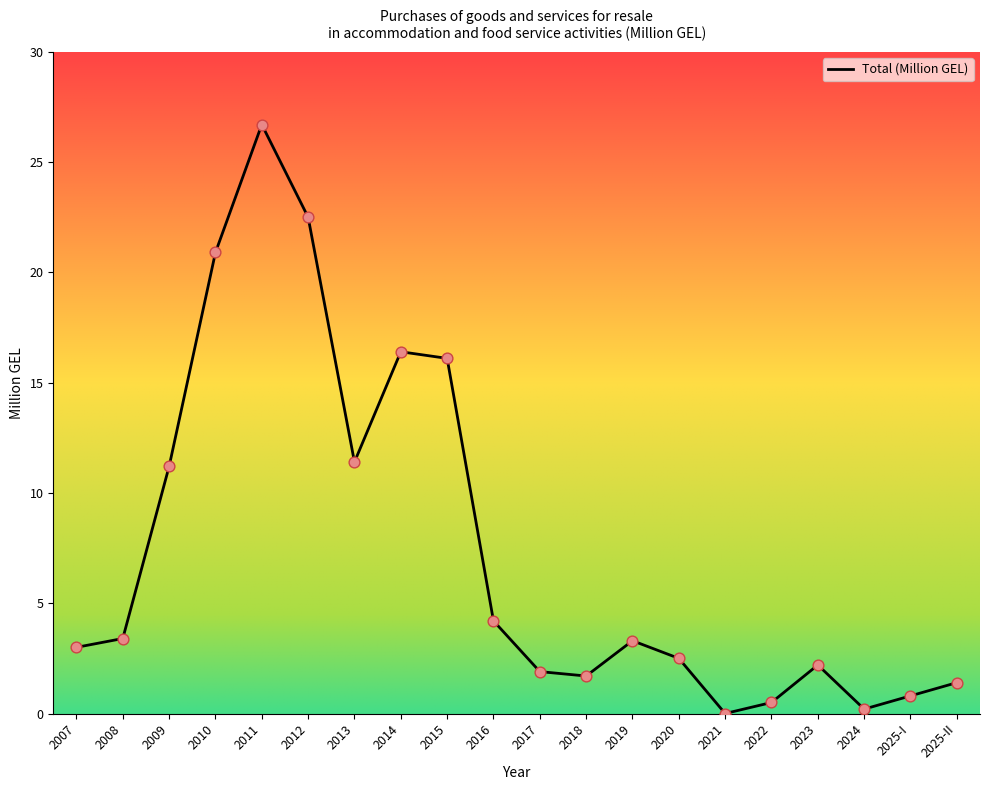

What is the ratio of the value at 2015 to the value at 2017?

8.5